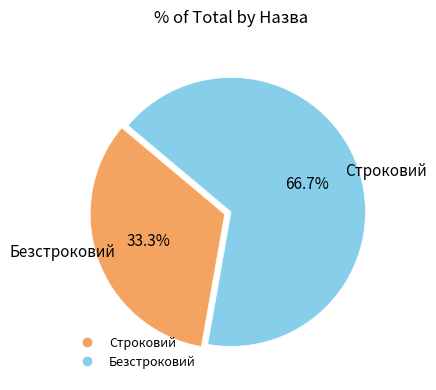

What is the ratio of the value at Безстроковий to the value at Строковий?

2.0